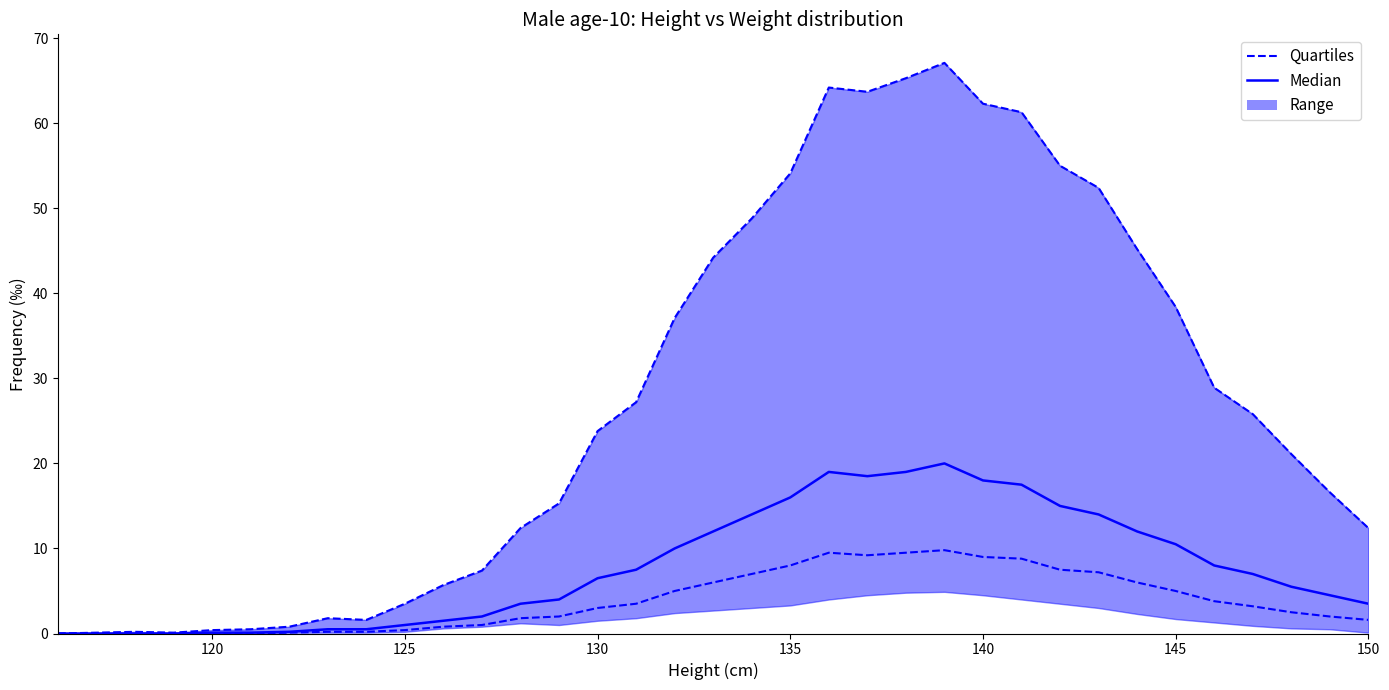

Is it true that Median equals 18.1 at 28?

False